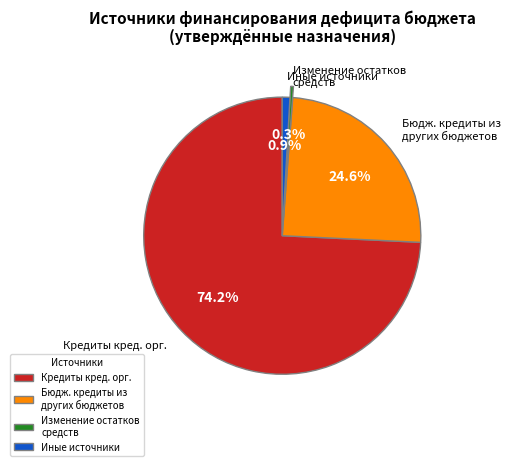

How many slices are in this pie chart?

4